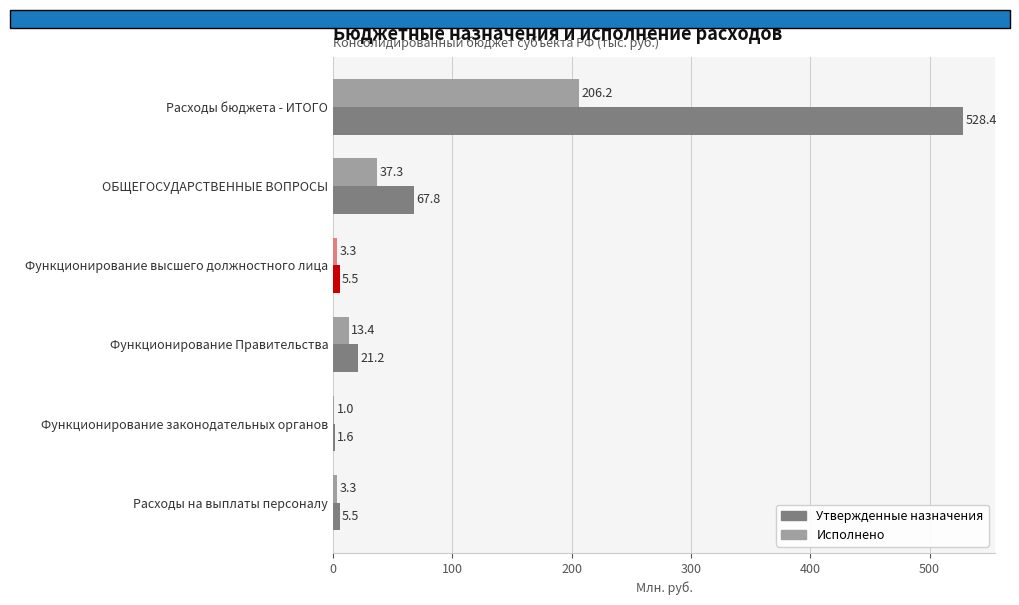

Which series has the largest range (max minus min)?

Утвержденные назначения